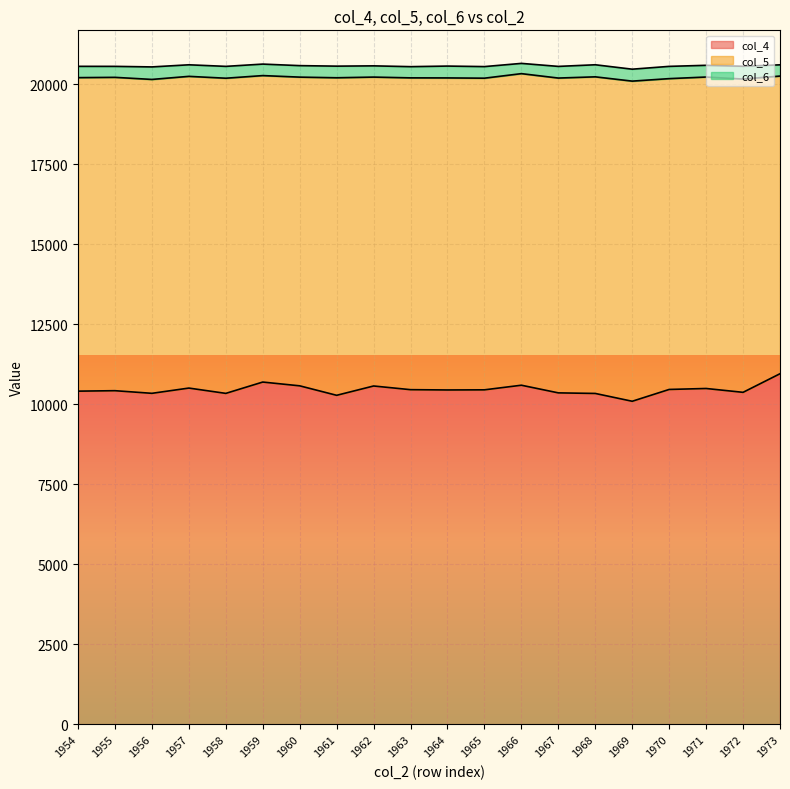

The value of col_4 at 1959 is 10696. True or false?

True